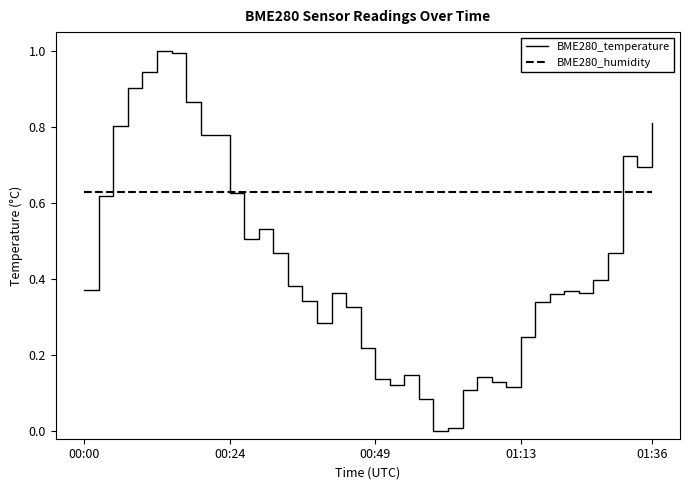

Which series has the widest spread of values?

BME280_temperature